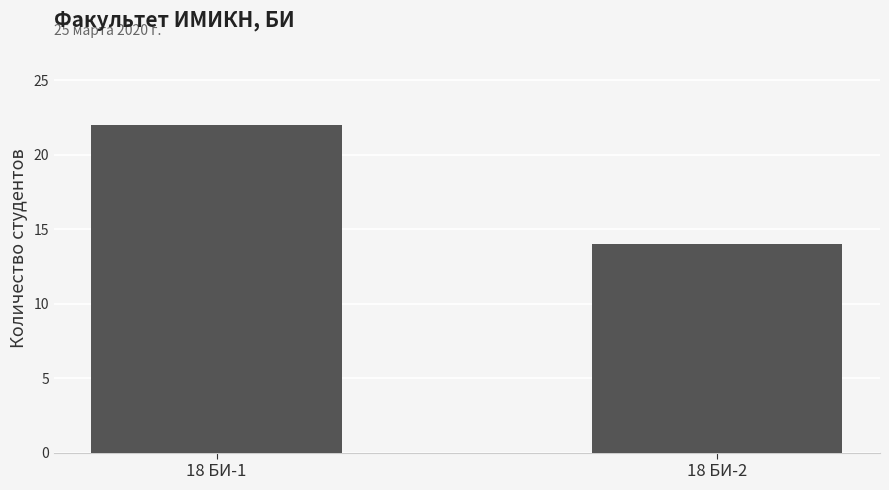

How many data points does each series have?

2